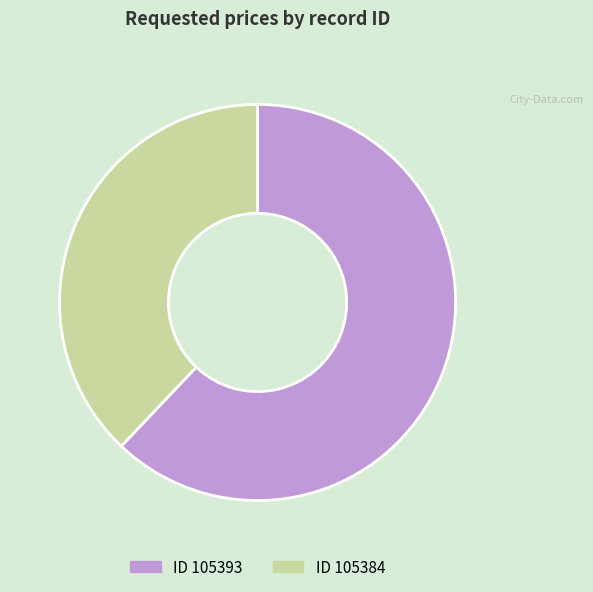

Is there a majority slice in this chart?

Yes